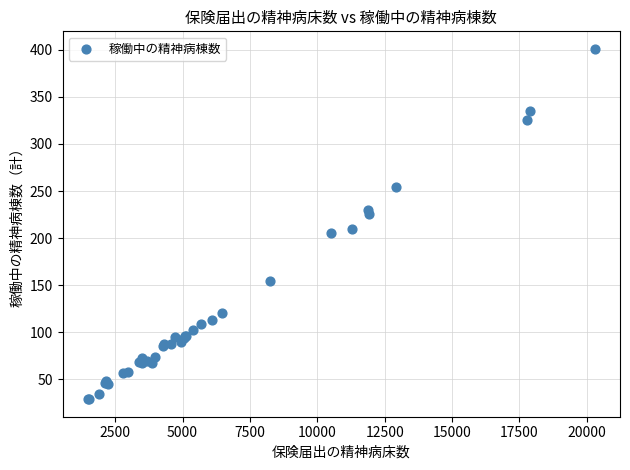

What Y value in the scatter plot is closest to 215?

210